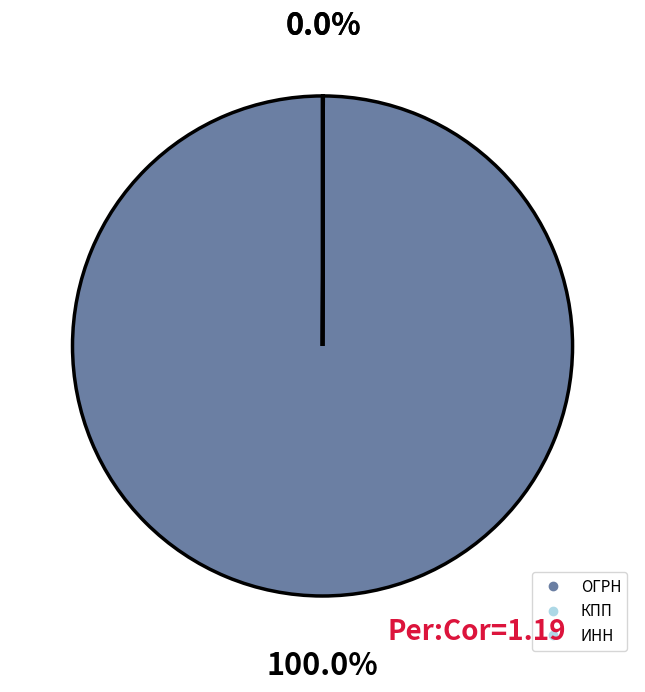

Which slice is the largest?

ОГРН